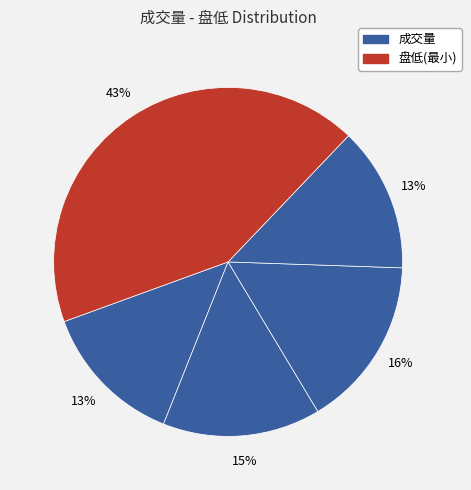

Count the number of slices in the pie.

5